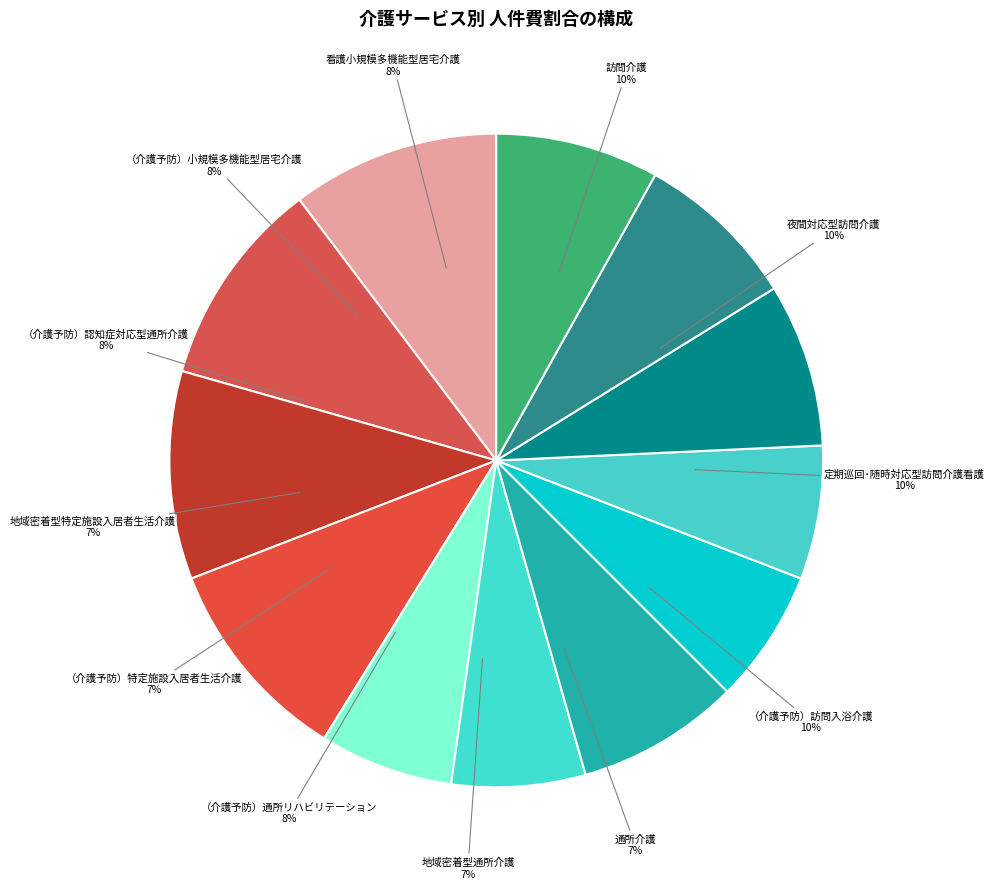

What percentage is the 看護小規模多機能型居宅介護 slice, to the nearest percent?

8%